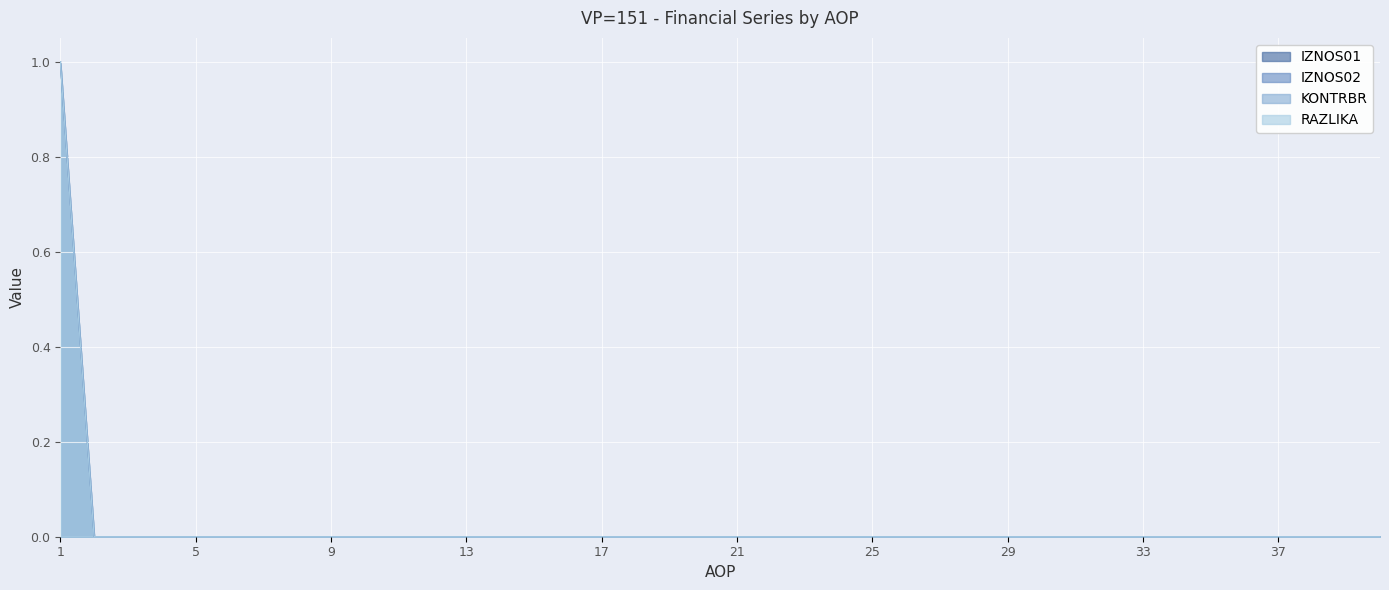

True or false: IZNOS02 has a value of 0 at 2.

True